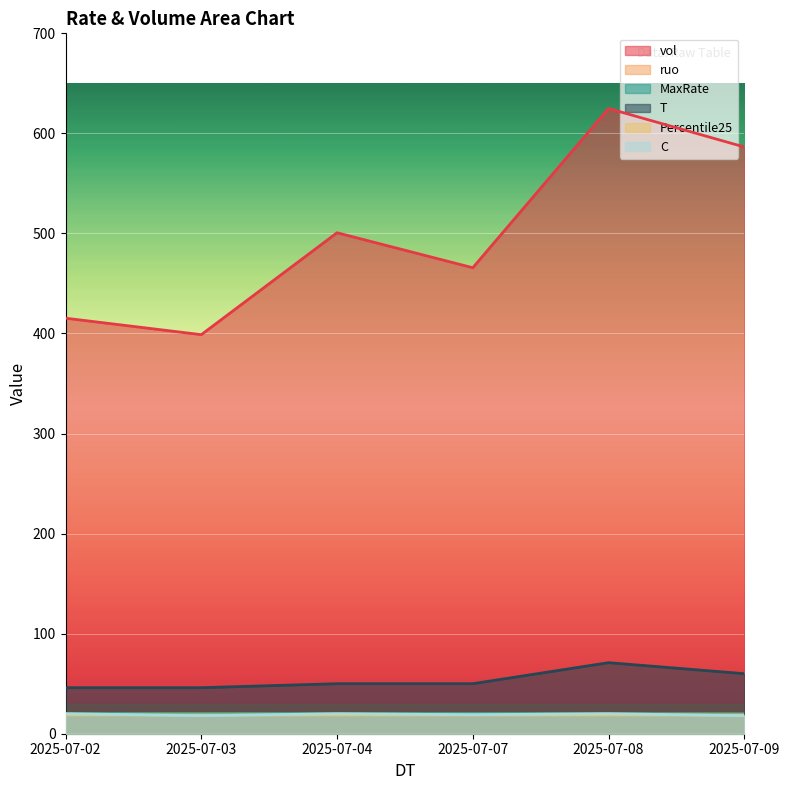

What is the minimum value shown in the chart?

18.0